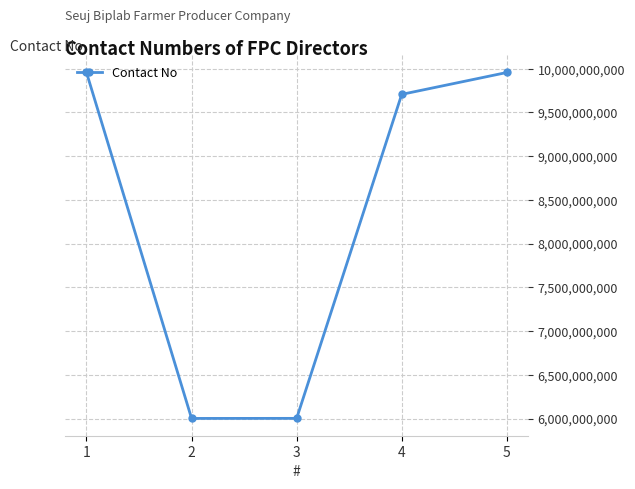

Where does the data first go above 9707334208?

1